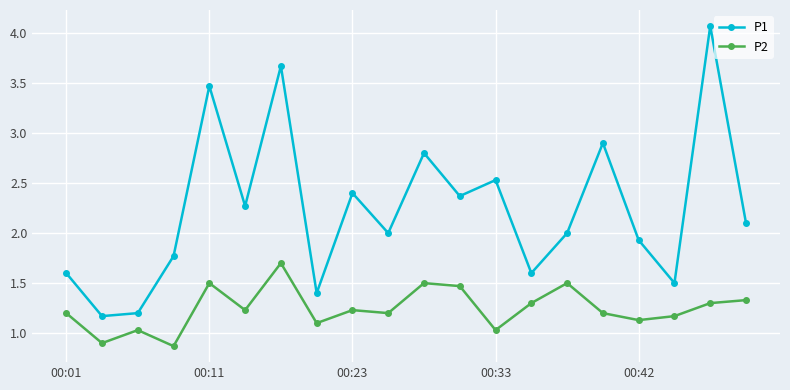

Which series has the widest spread of values?

P1